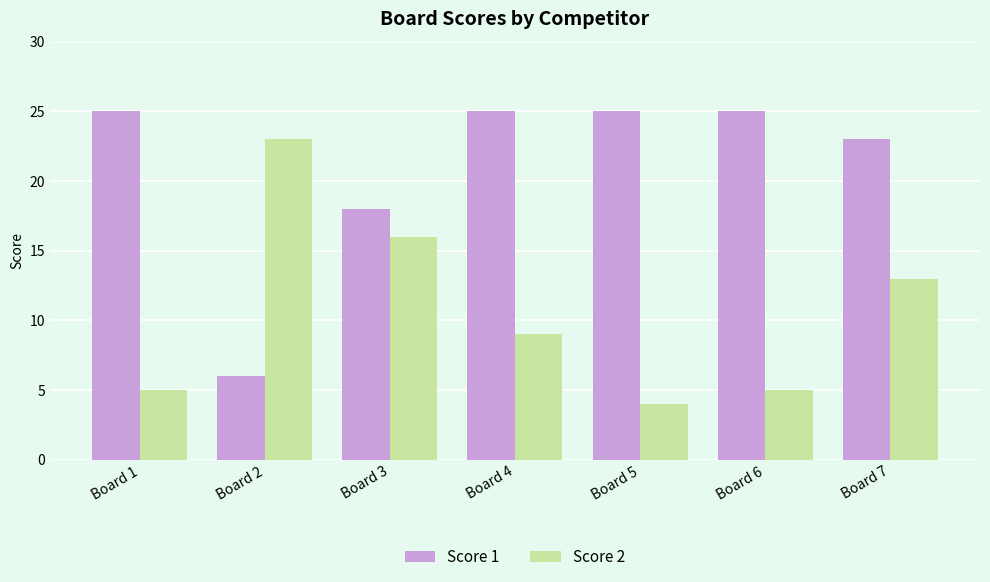

At how many categories does at least one series exceed 16?

7